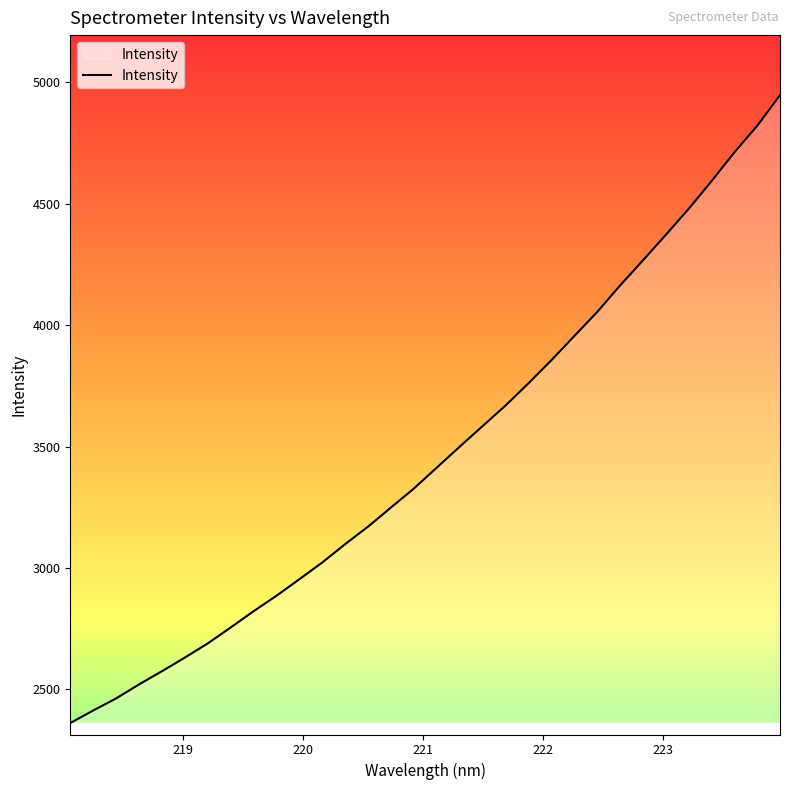

What is the maximum value shown in the chart?

4946.7